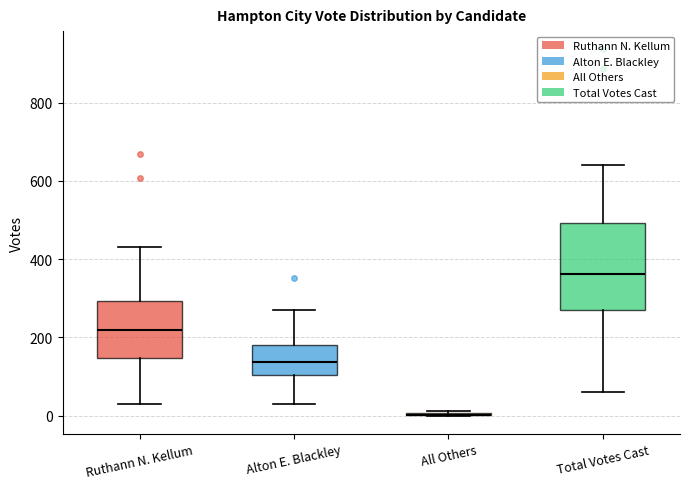

Comparing the boxes themselves (not the whiskers), which one is the tallest?

Total Votes Cast